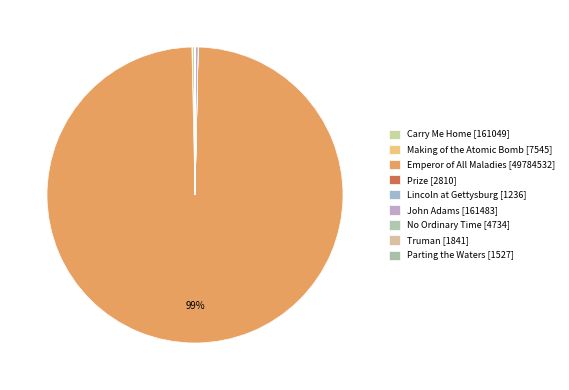

To the nearest percent, what is the average slice percentage?

11%